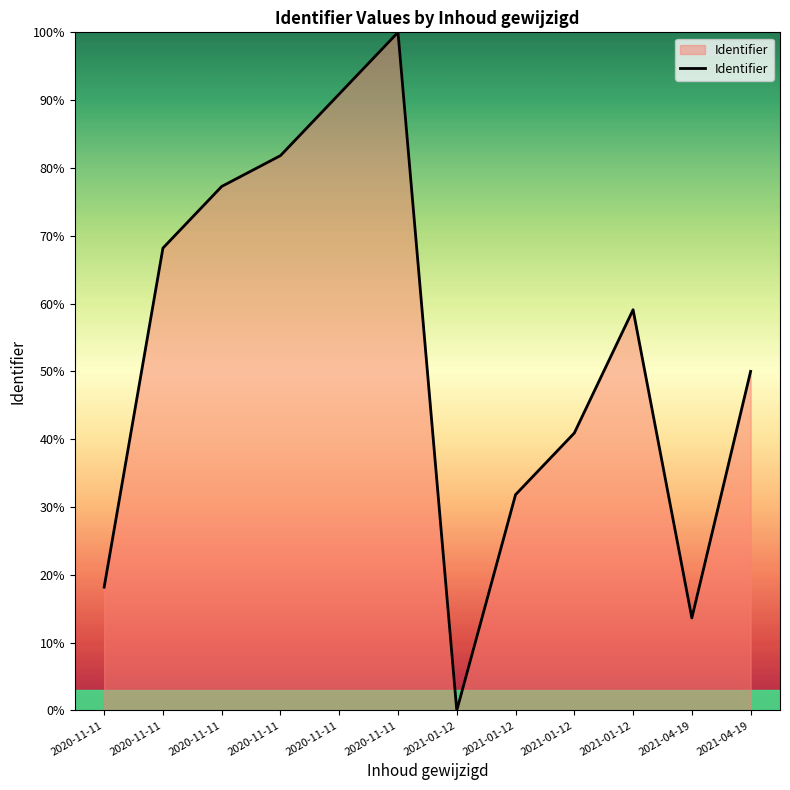

List the labels in order of value, smallest first.

2021-01-12, 2021-04-19, 2020-11-11, 2021-01-12, 2021-01-12, 2021-04-19, 2021-01-12, 2020-11-11, 2020-11-11, 2020-11-11, 2020-11-11, 2020-11-11